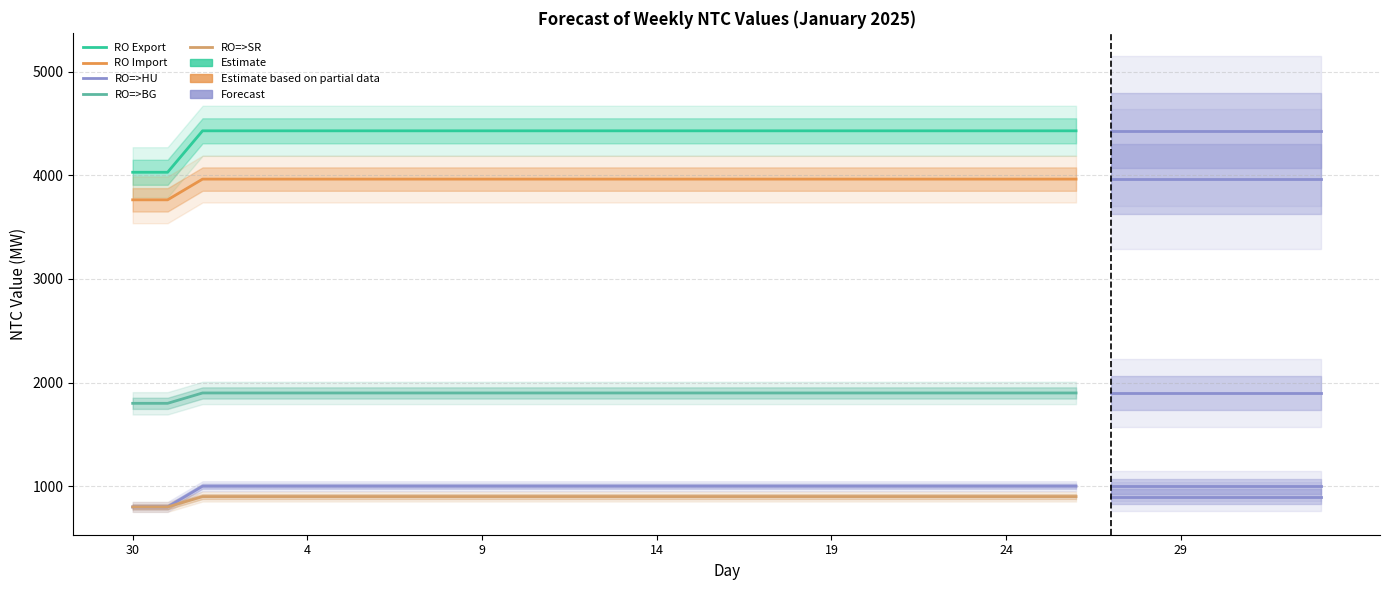

At which category is the sum across all series the highest?

9